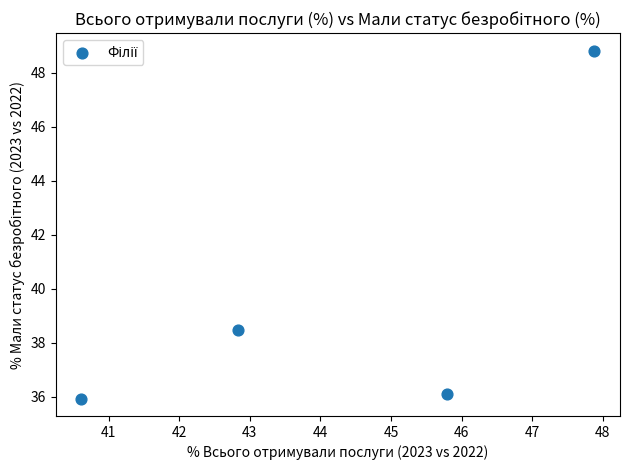

What Y value in the scatter plot is closest to 42?

38.5